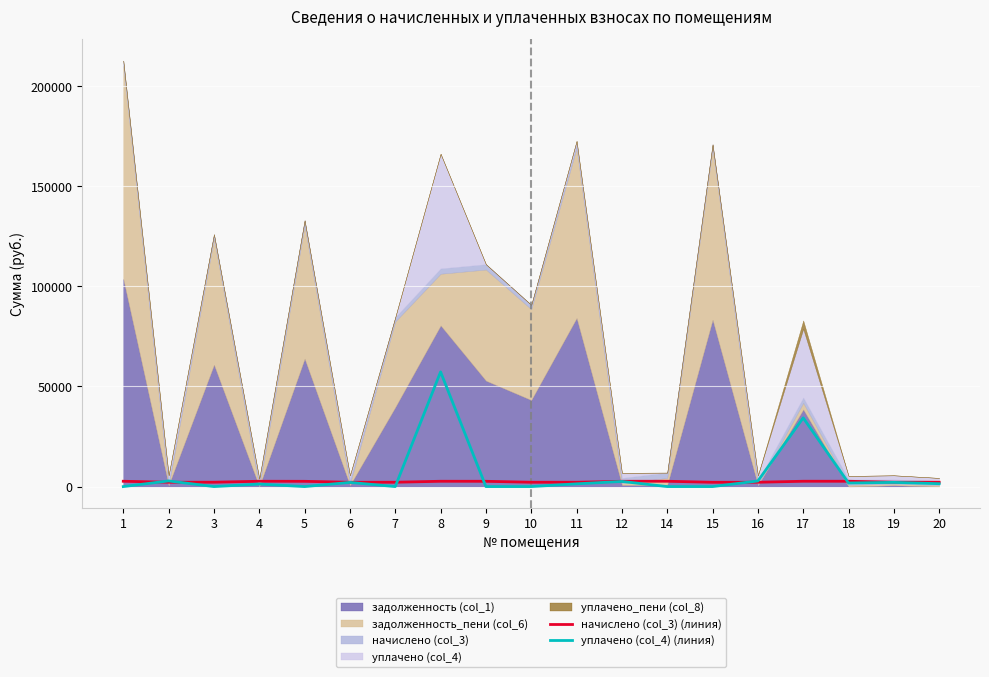

What value does the начислено (col_3) (линия) series have at 8?

2651.1